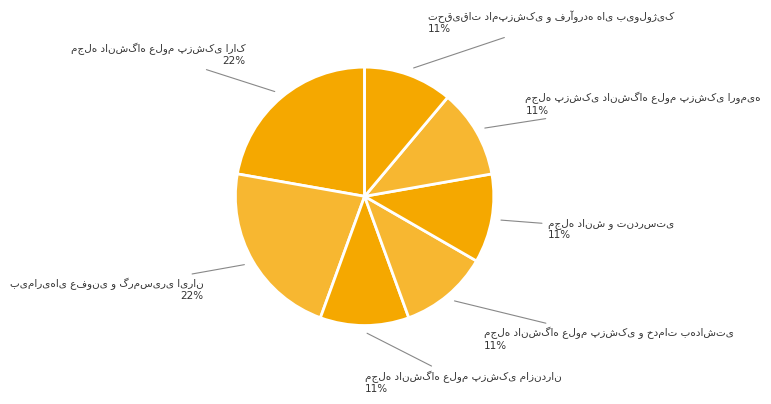

Count the number of slices in the pie.

7